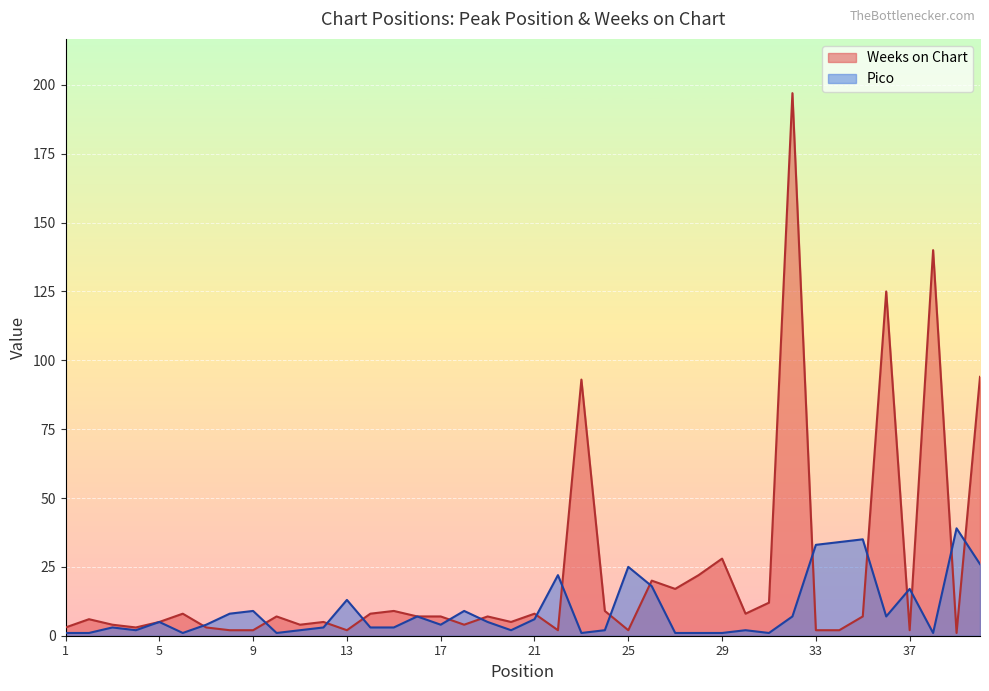

What is the value of the Pico point at the 35th from the left?

35